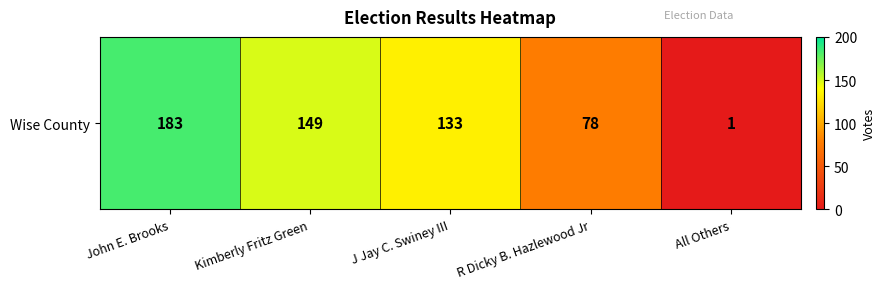

At which category does the chart reach its minimum across all series?

All Others